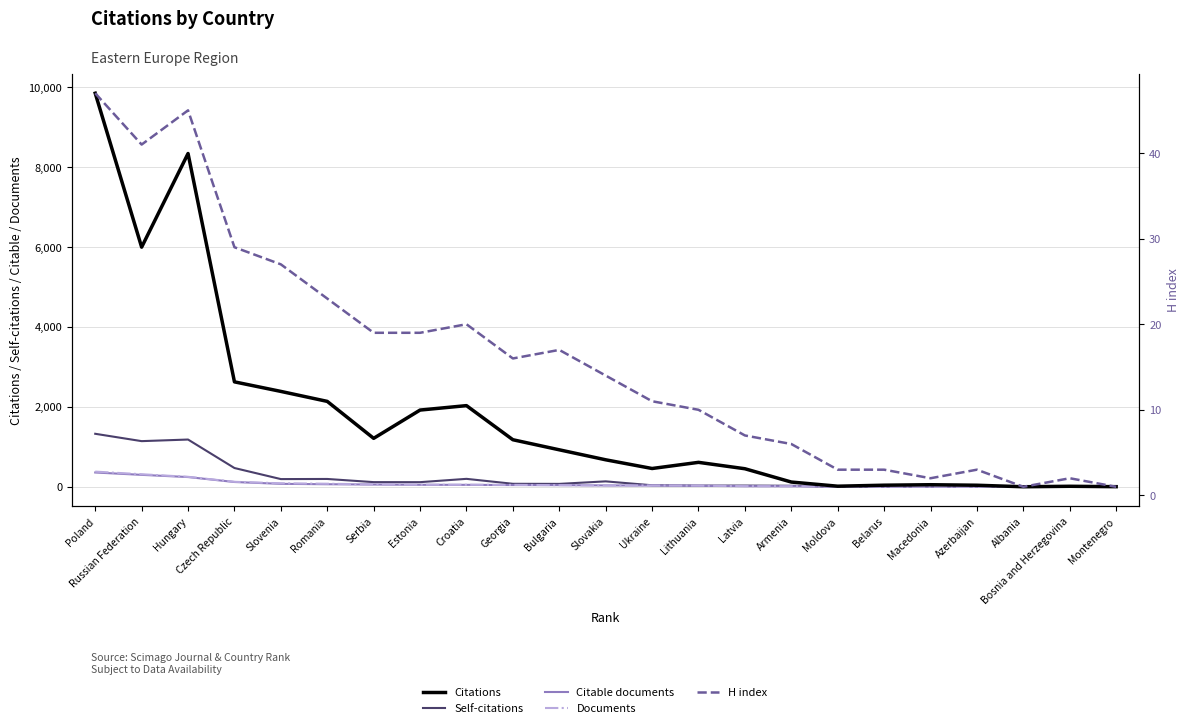

What is the label of the 3rd point from the left?

Hungary